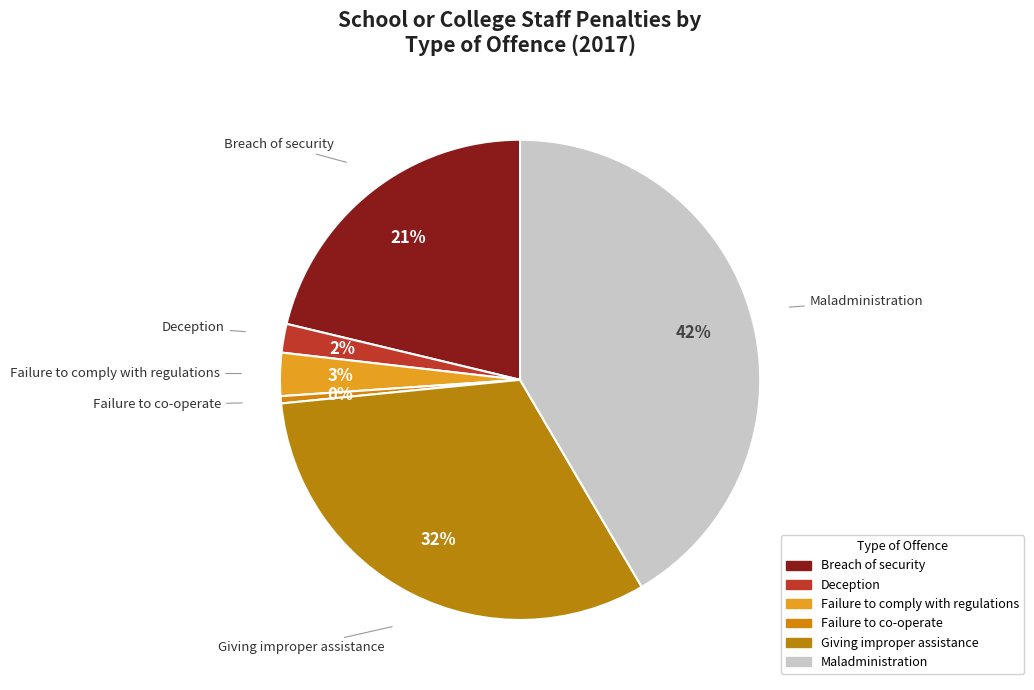

What percentage is NOT represented by Breach of security?

78.7%